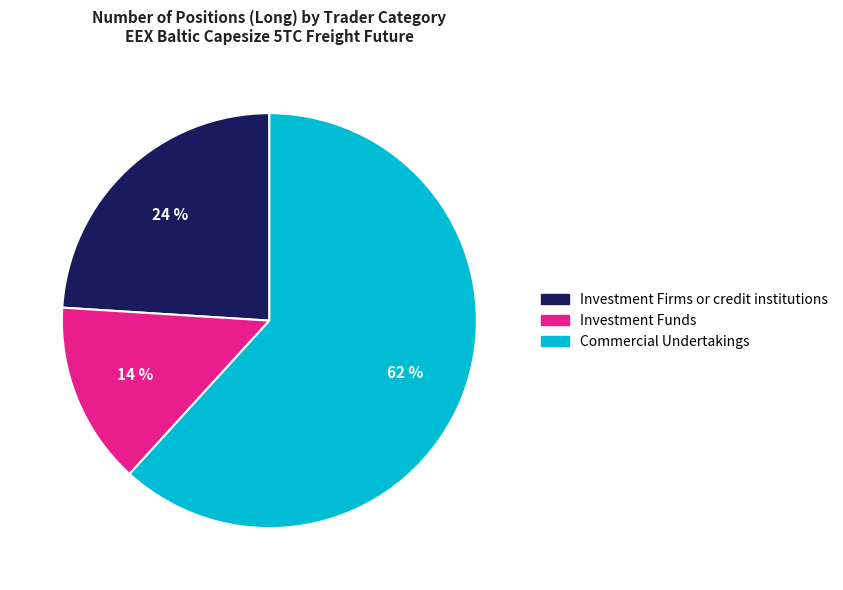

To the nearest percent, what is the average slice percentage?

33%